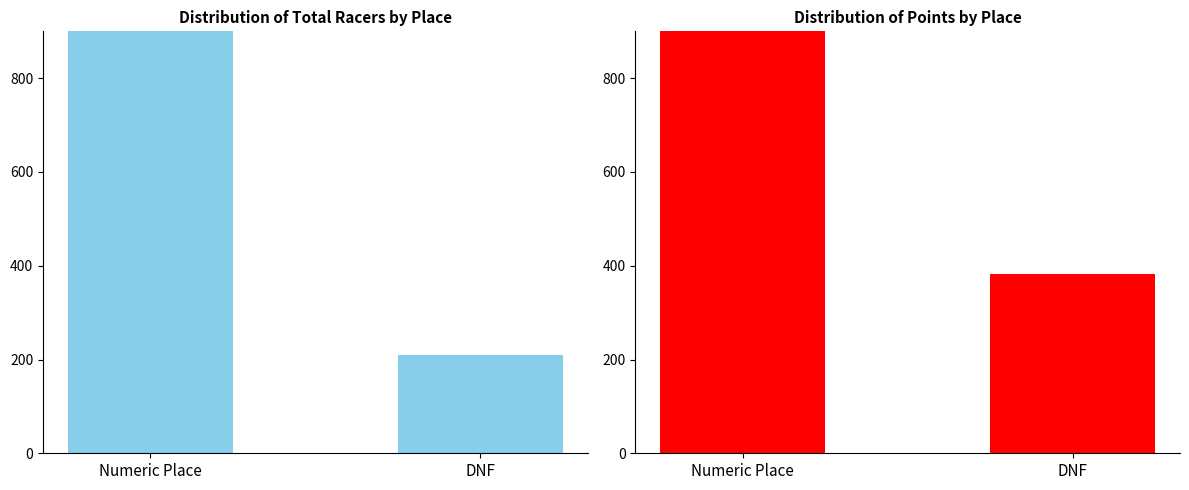

Which series has the largest total across all categories?

Points